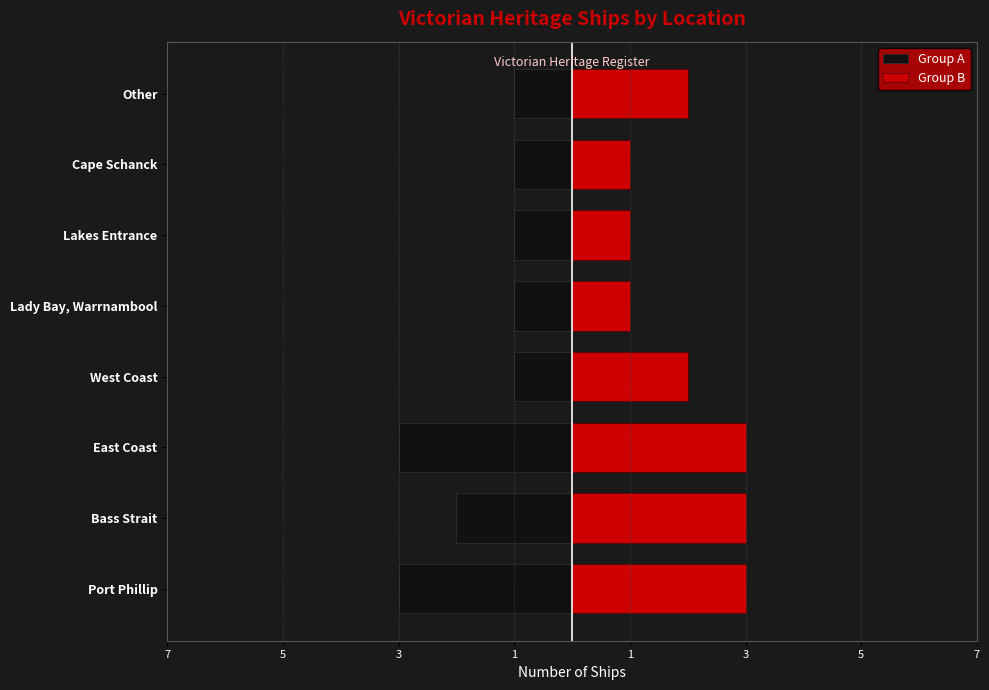

The Group A series shows -1 at Cape Schanck. True or false?

False